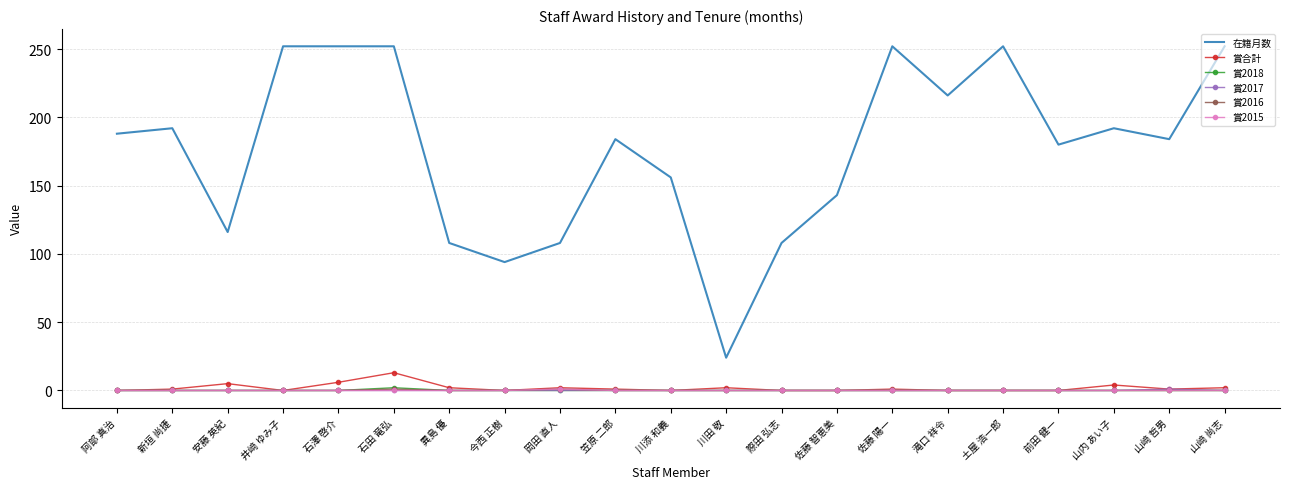

What are all the series names shown in the legend?

在籍月数, 賞合計, 賞2018, 賞2017, 賞2016, 賞2015